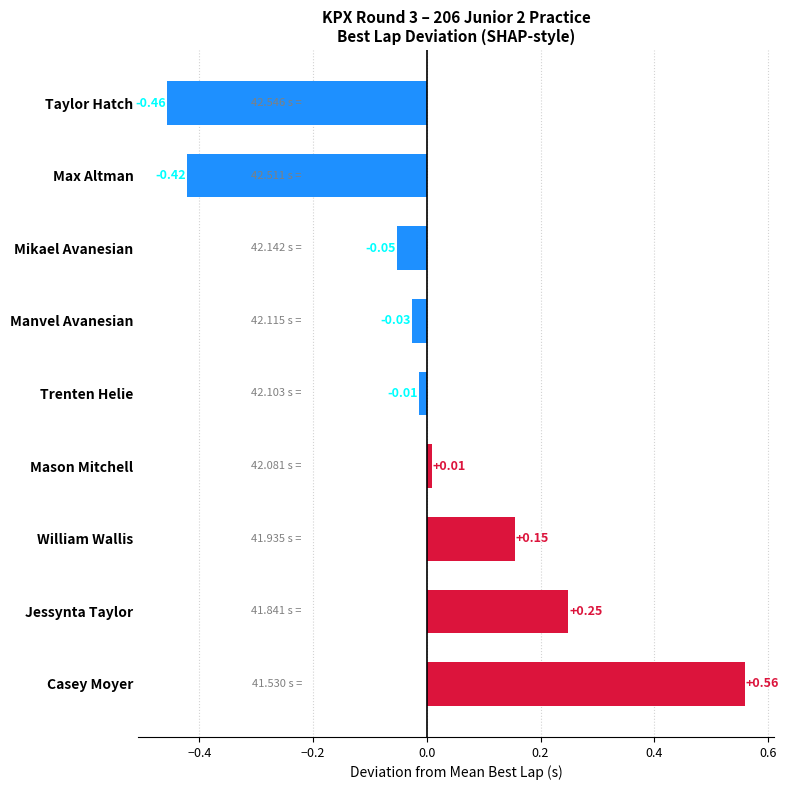

What is the difference between the values at Trenten Helie and Max Altman?

0.4